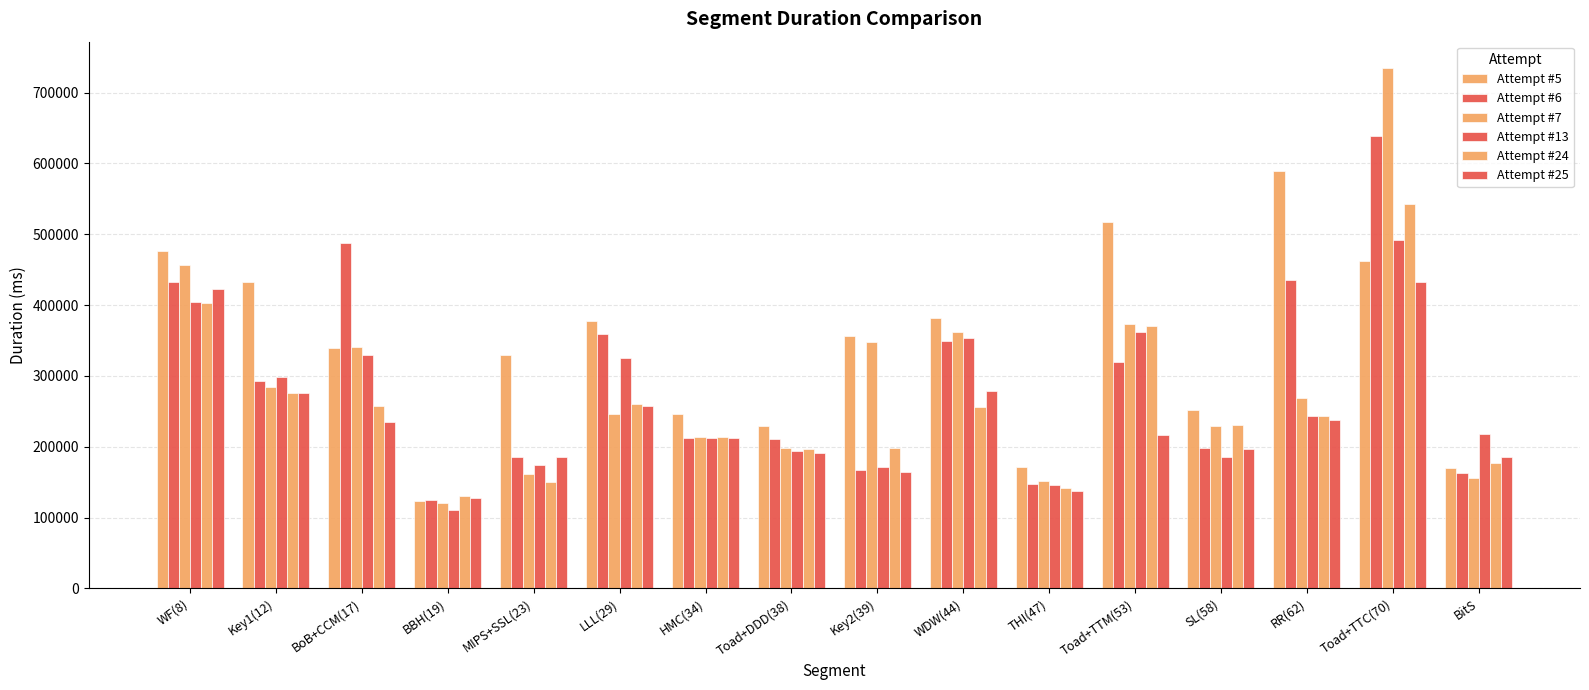

Does the chart contain stacked bars?

No